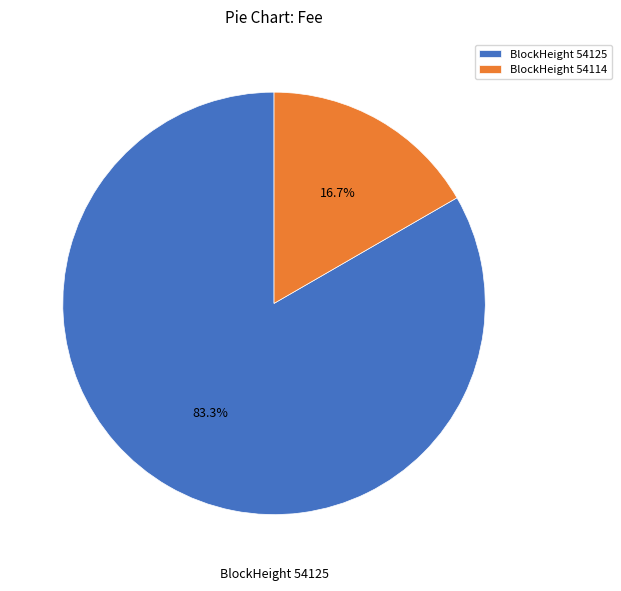

Which slice is the largest?

BlockHeight 54125